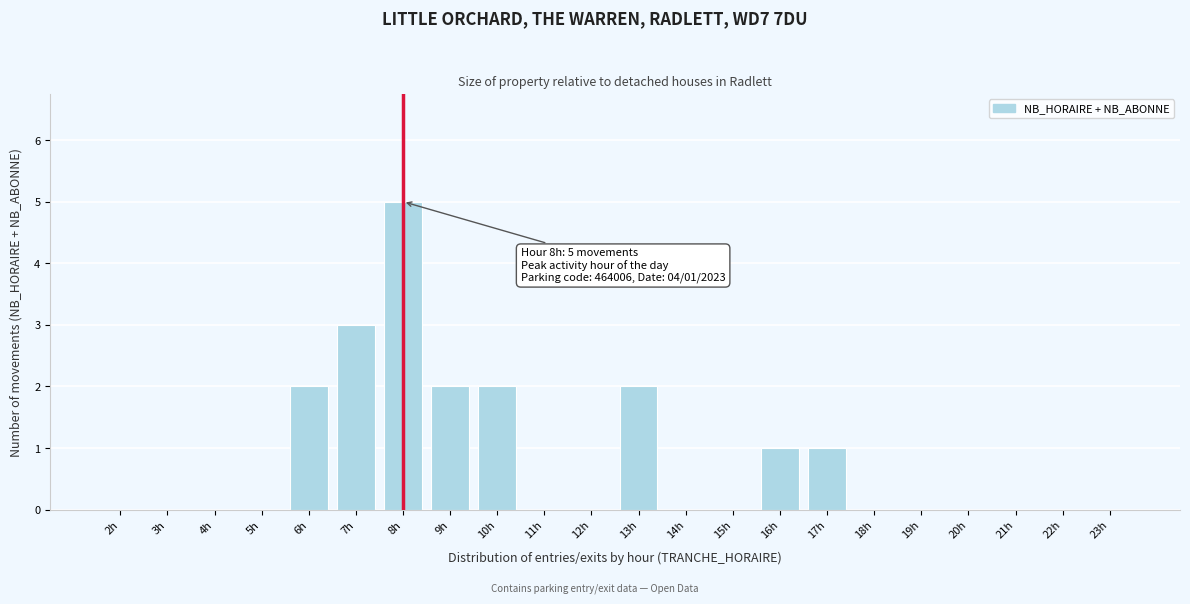

Reading right to left, list all the values displayed in this chart.

23h=0	22h=0	21h=0	20h=0	19h=0	18h=0	17h=1	16h=1	15h=0	14h=0	13h=2	12h=0	11h=0	10h=2	9h=2	8h=5	7h=3	6h=2	5h=0	4h=0	3h=0	2h=0